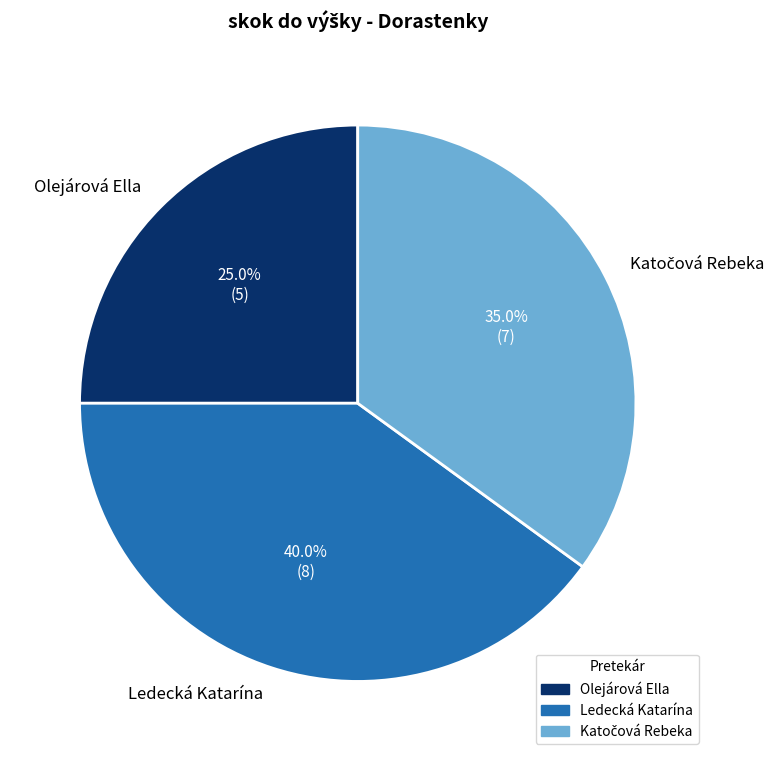

Does Ledecká Katarína represent more than half of the total?

No